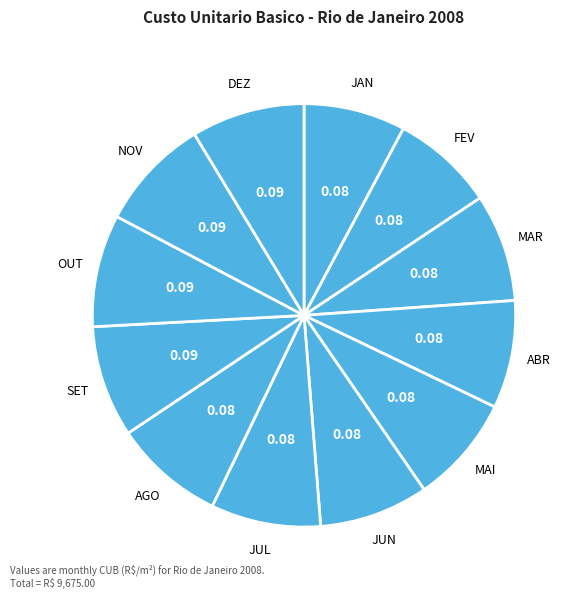

Which has a higher value, FEV or DEZ?

DEZ